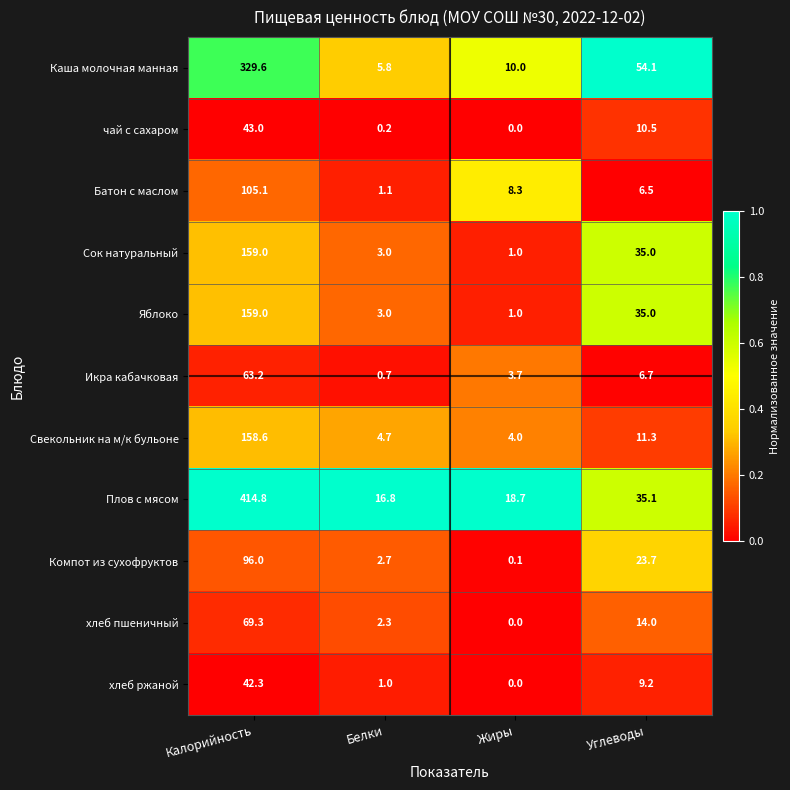

At which category is the sum across all series the highest?

Калорийность